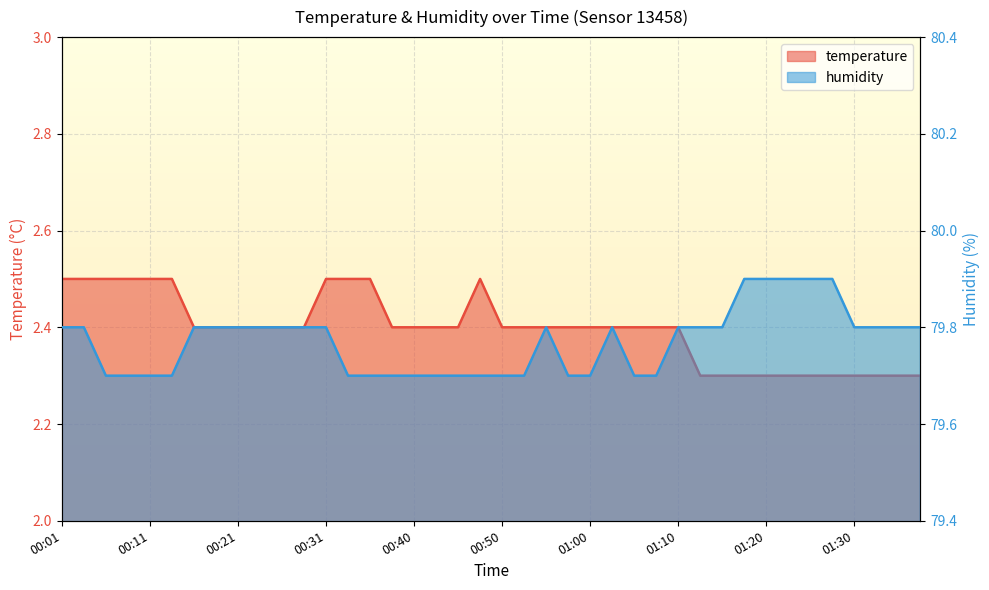

At which category is the sum across all series the highest?

00:01